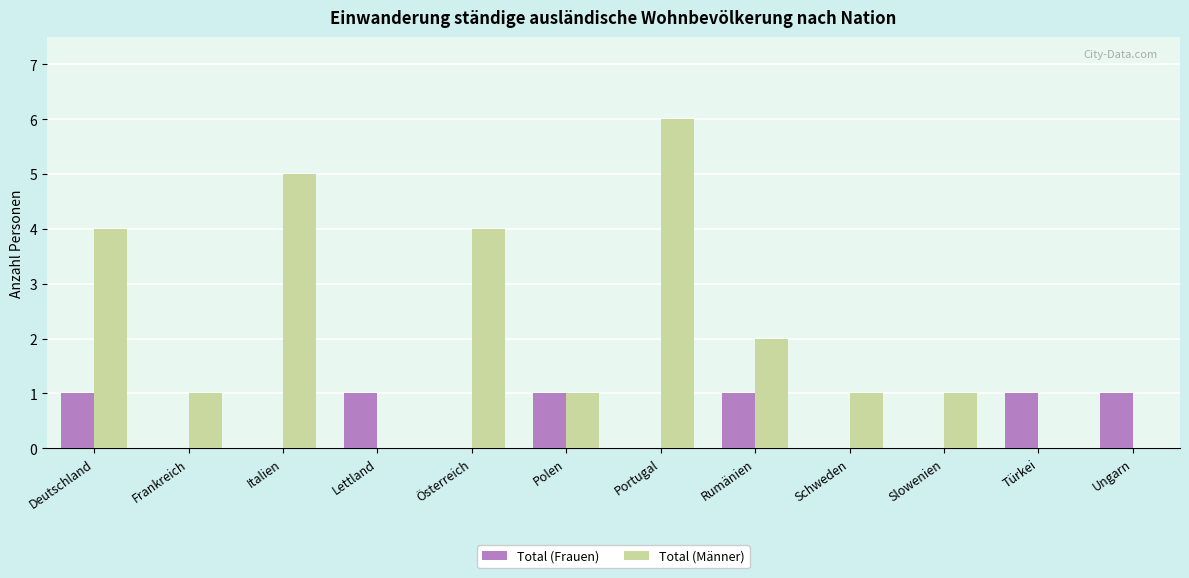

Which series changed the most between Lettland and Portugal?

Total (Männer)